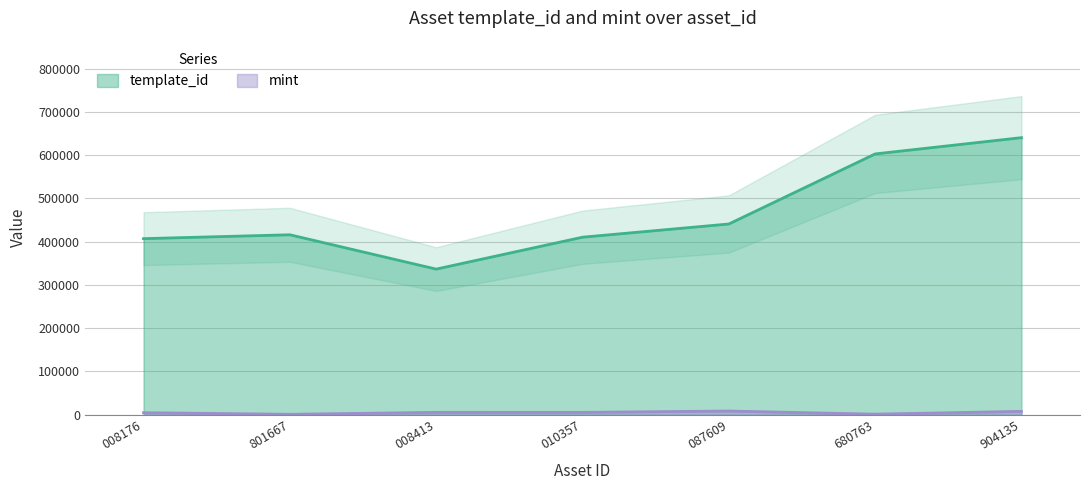

What is the maximum value for template_id?

640424